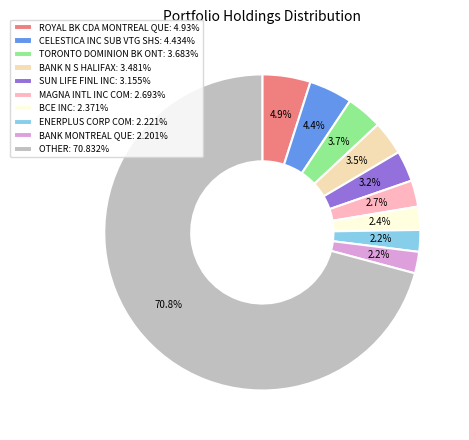

True or false: ROYAL BK CDA MONTREAL QUE accounts for 5% of the total.

True